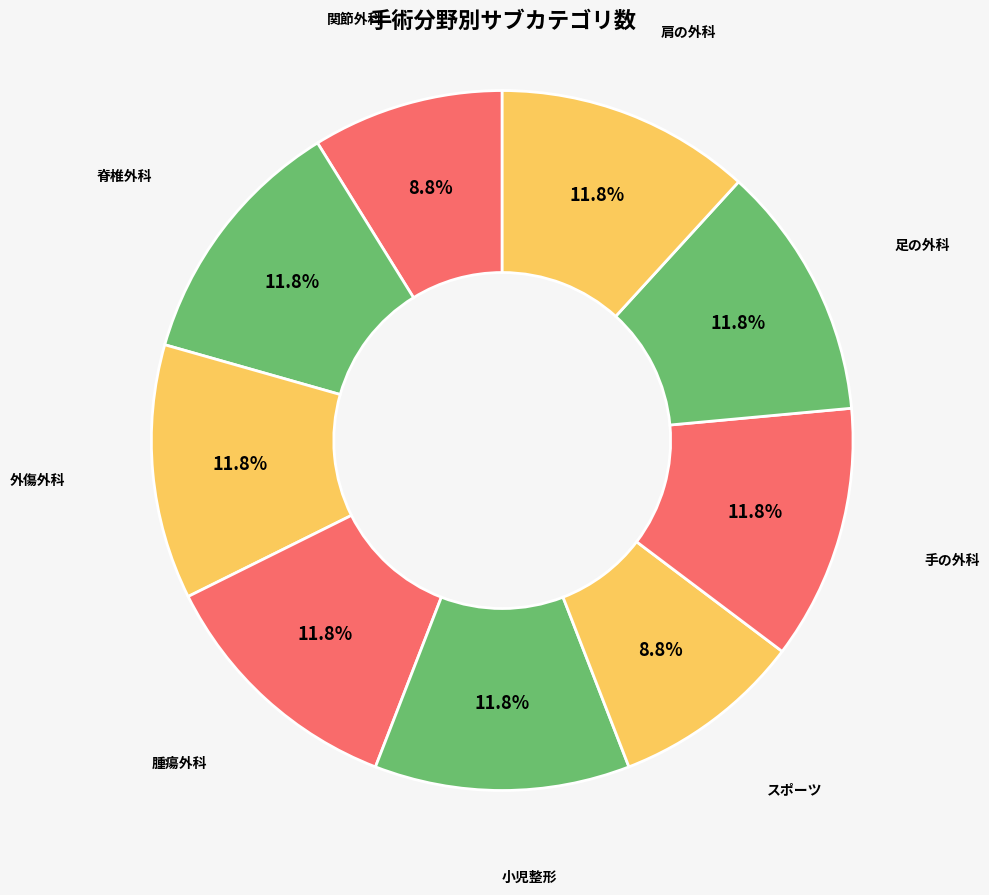

To the nearest percent, what portion does 外傷外科 represent?

12%